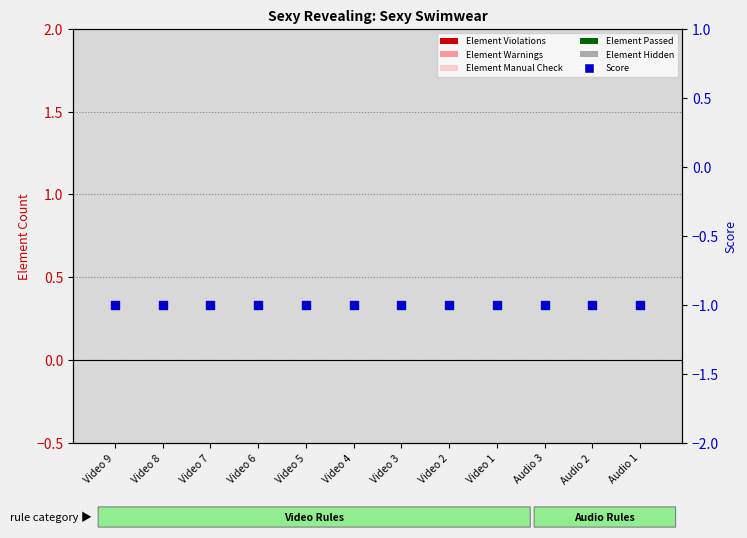

Which series has the largest Y range (max minus min)?

Element Violations